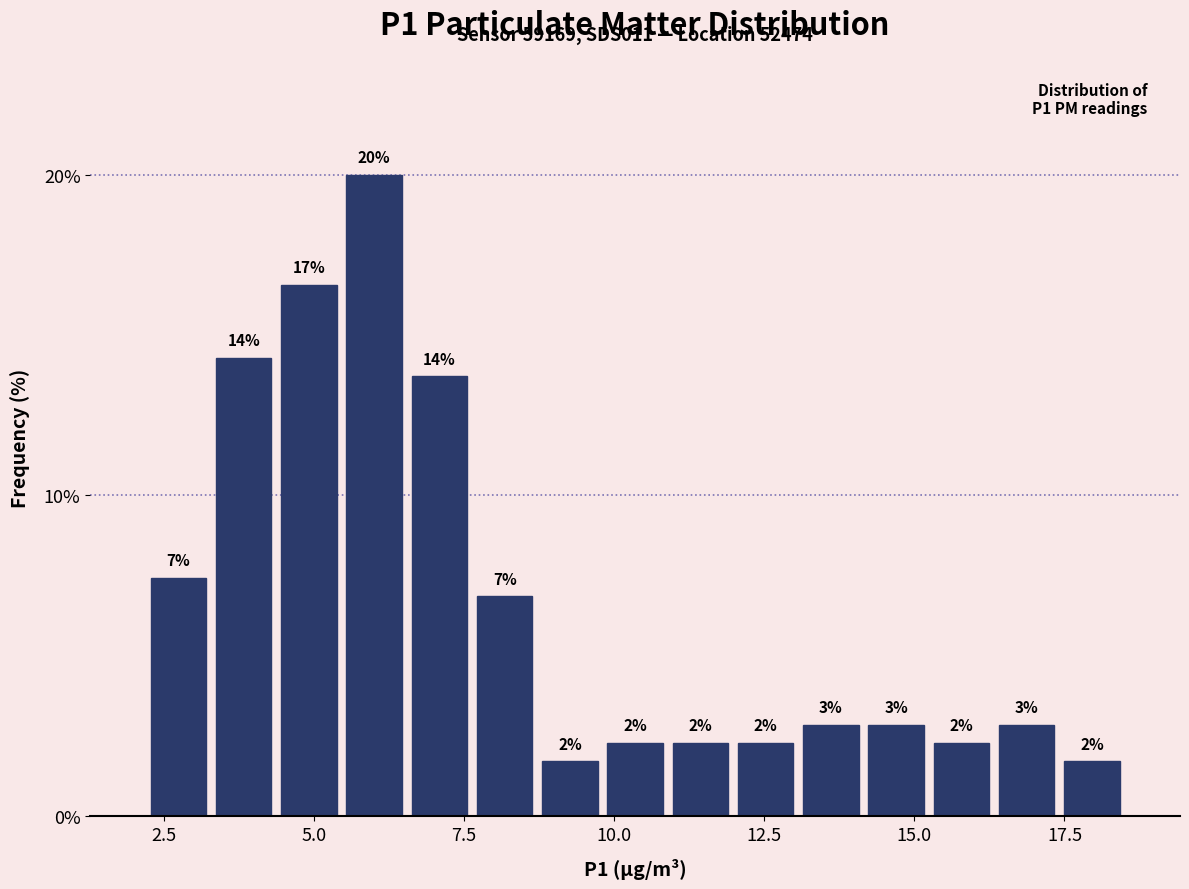

Around what value on the x-axis is the tallest bar? Give the approximate position of its centre, as read against the axis.

6.0